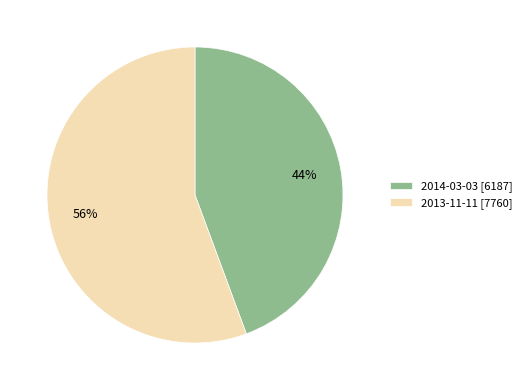

The 2014-03-03 slice represents 35% of the pie. True or false?

False